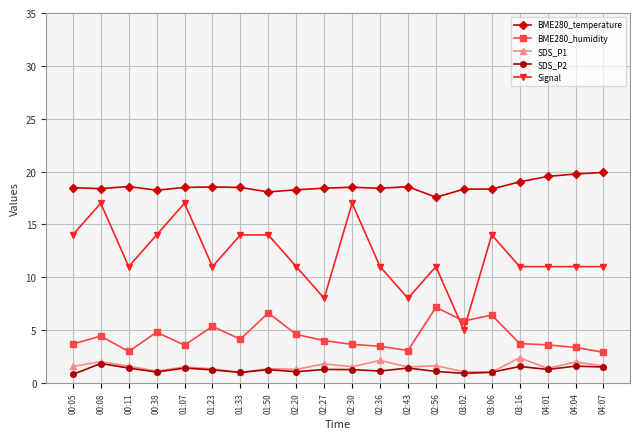

How many data points does each series have?

20